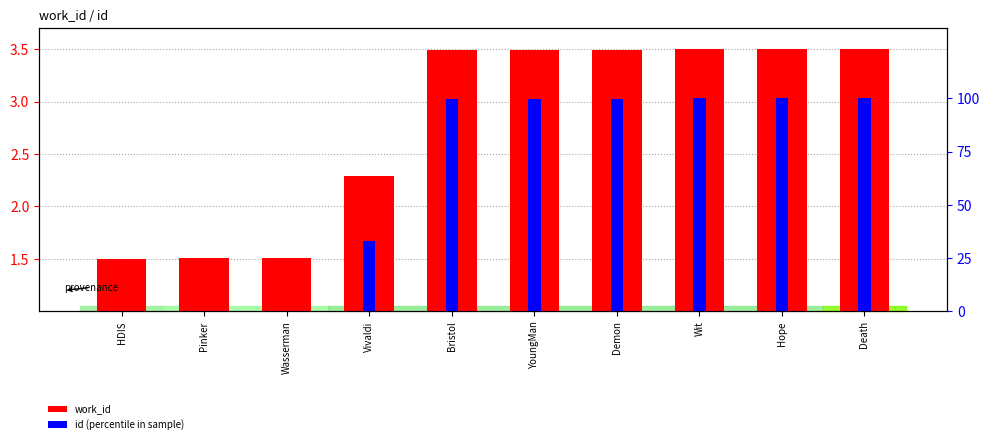

What is the value of the work_id bar at the 5th from the left?

3.5